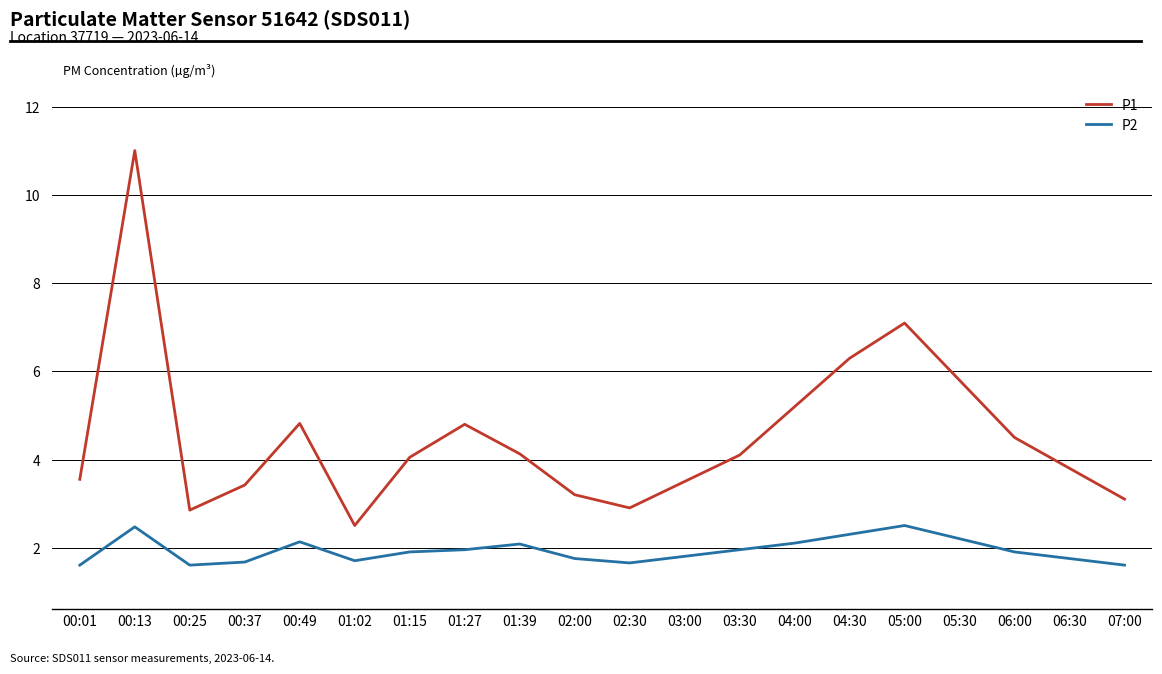

The value of P1 at 07:00 is 1.1. True or false?

False